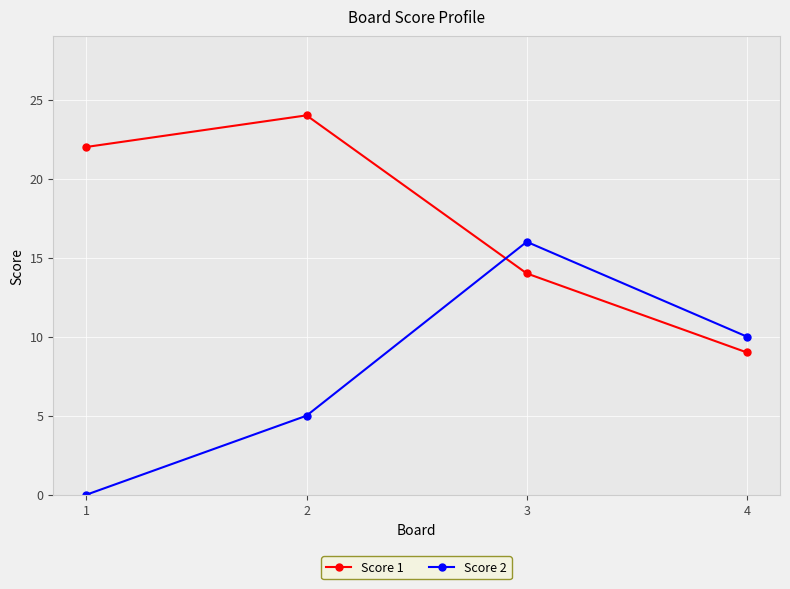

Is it true that Score 2 equals 16 at 3?

True